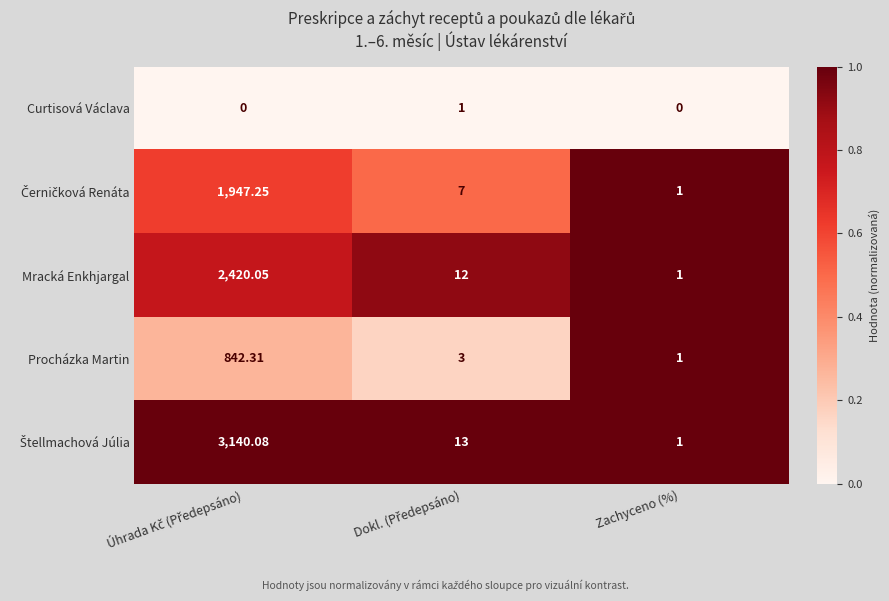

Which category has the lowest value in the Procházka Martin series?

Zachyceno (%)